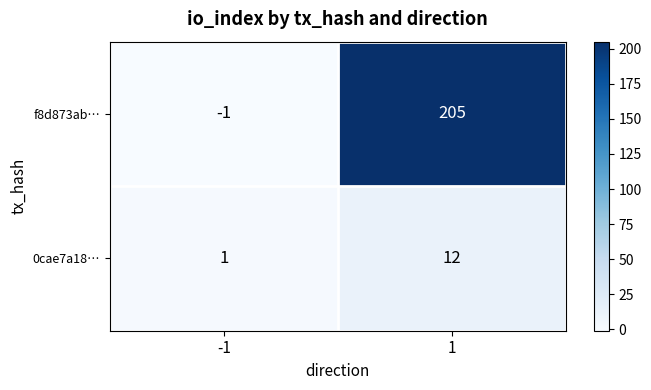

What is the total value across all series at 1?

217